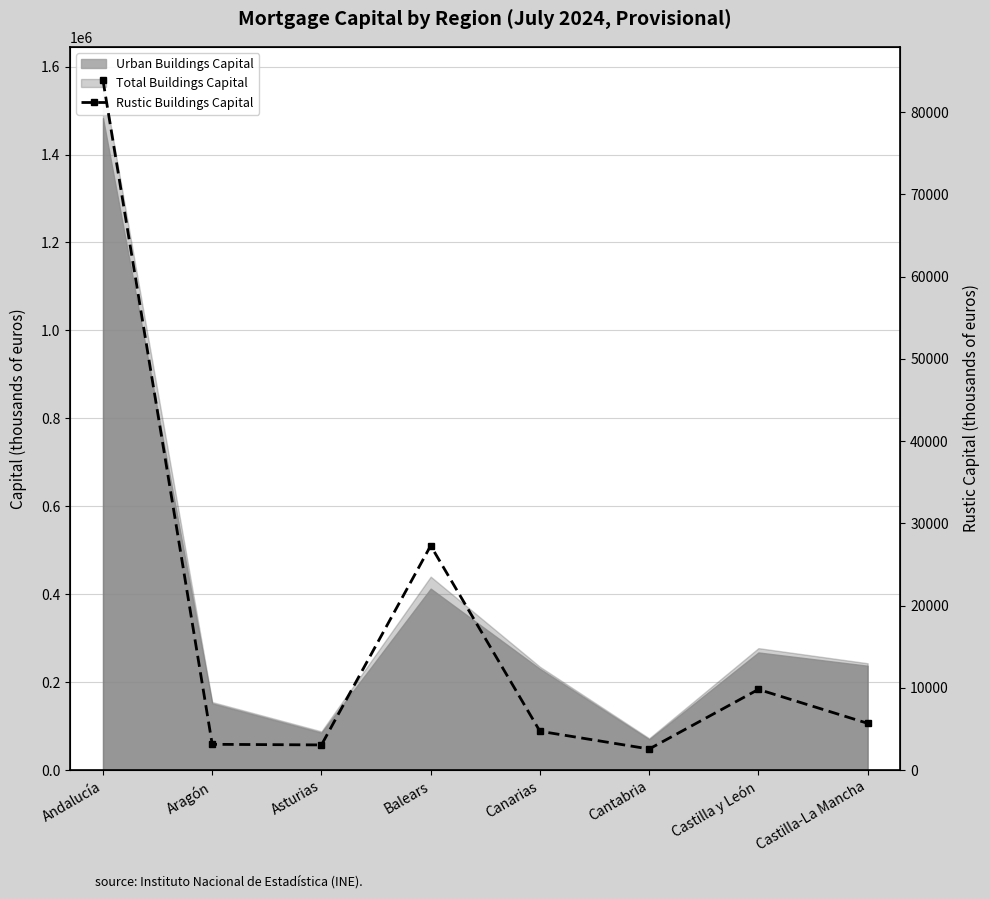

What is the difference between the second highest and minimum values?

24716